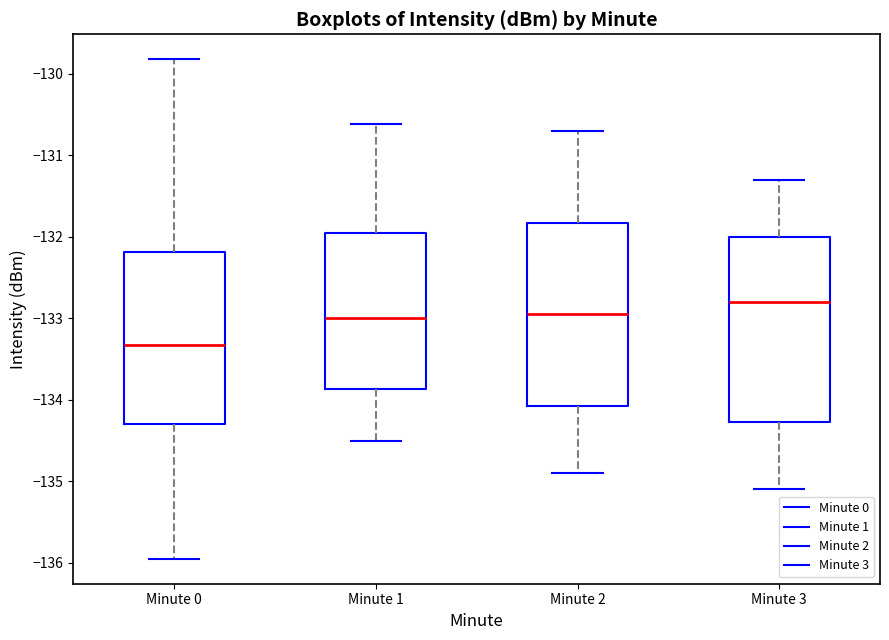

Which box has the lowest median line?

Minute 0